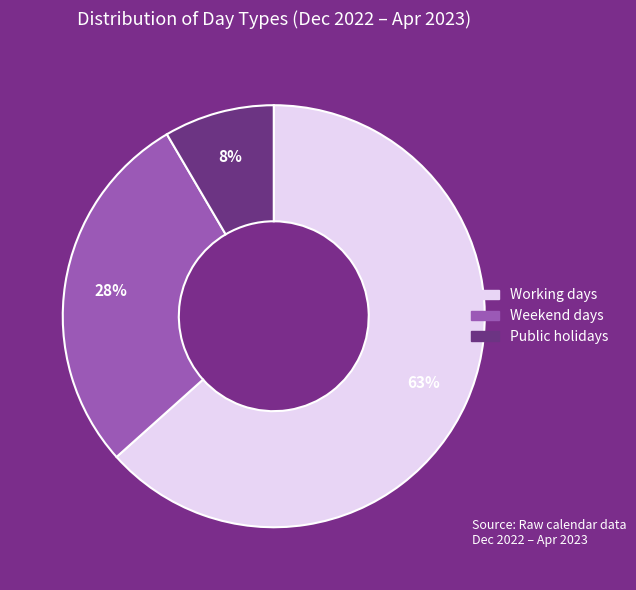

To the nearest percent, what is the average slice percentage?

33%